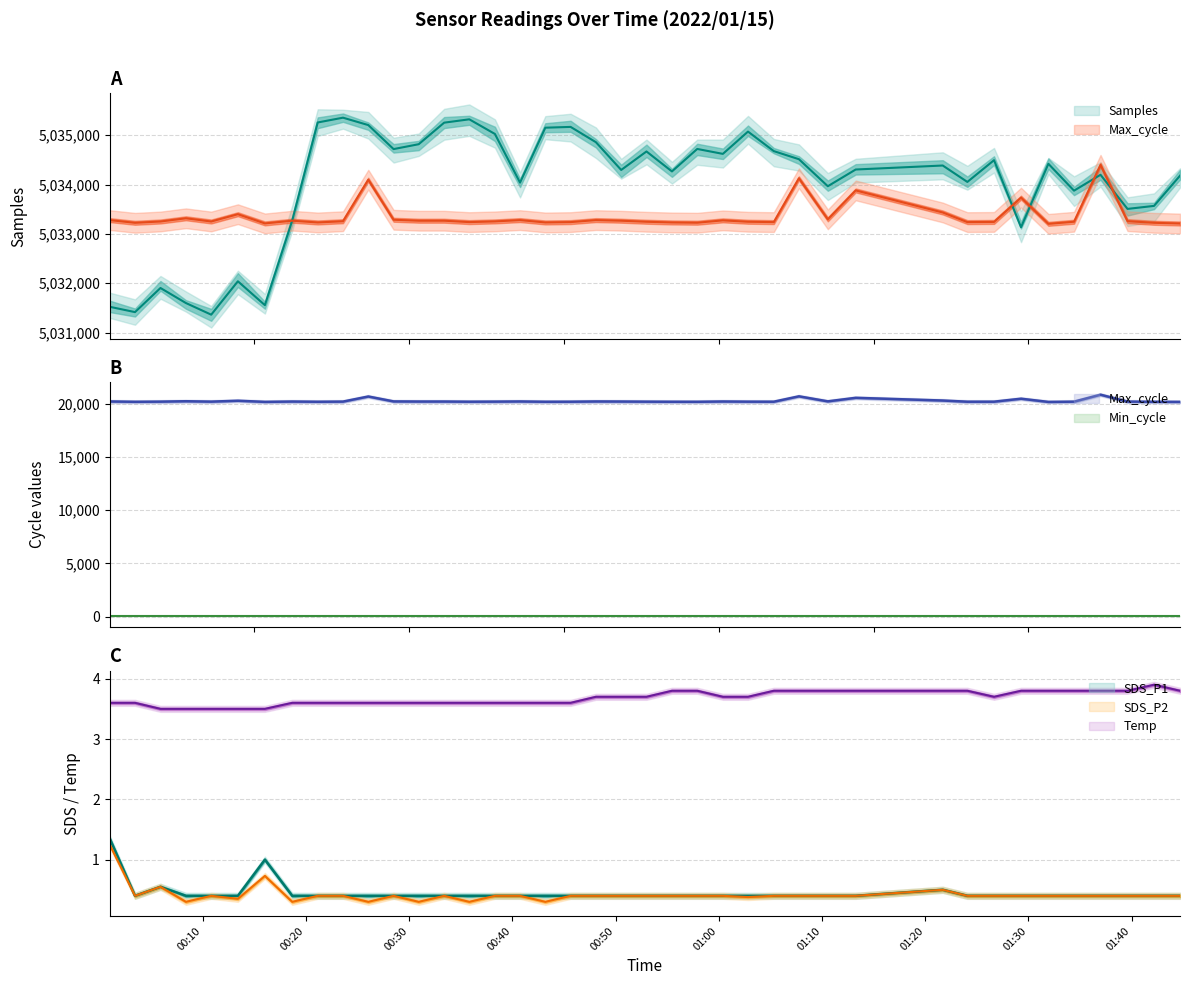

What is the maximum value for SDS_P1?

1.4